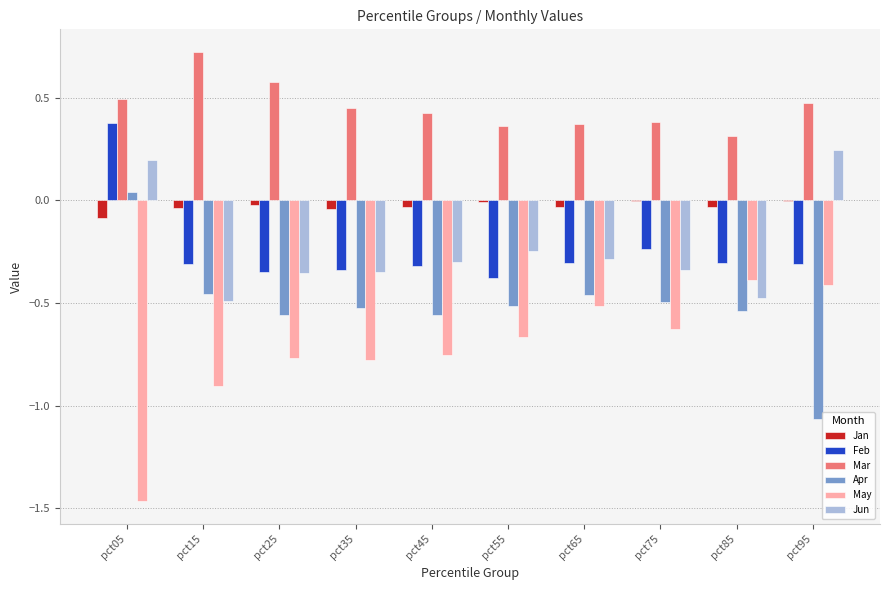

Which category has the highest value across all series?

pct15